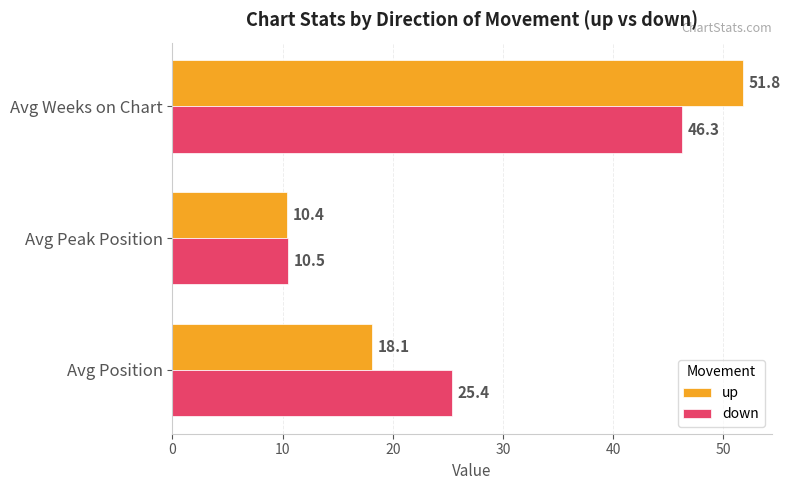

What value does the down series have at Avg Weeks on Chart?

46.3